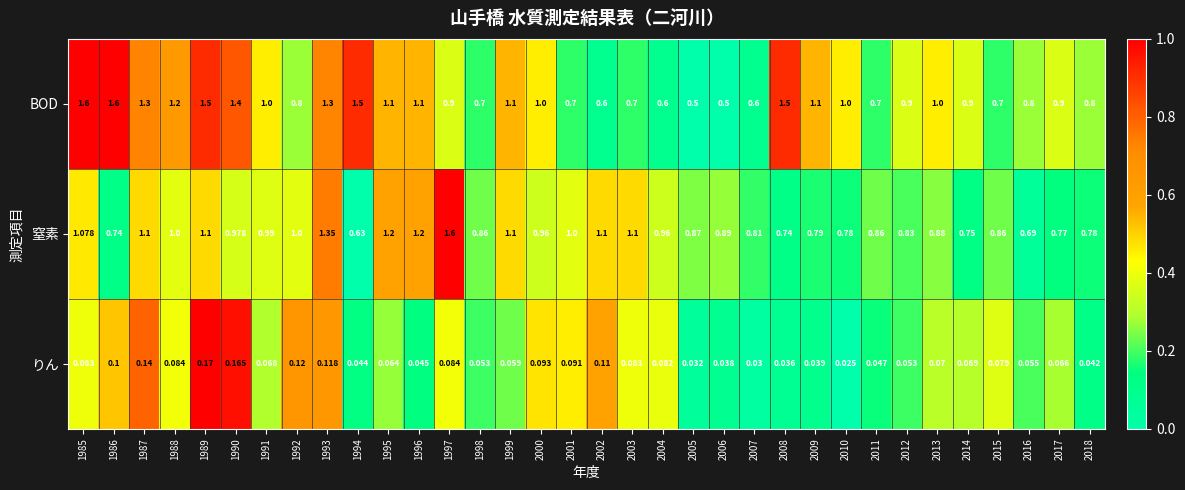

Between 2007 and 2015, which series saw the biggest shift?

BOD